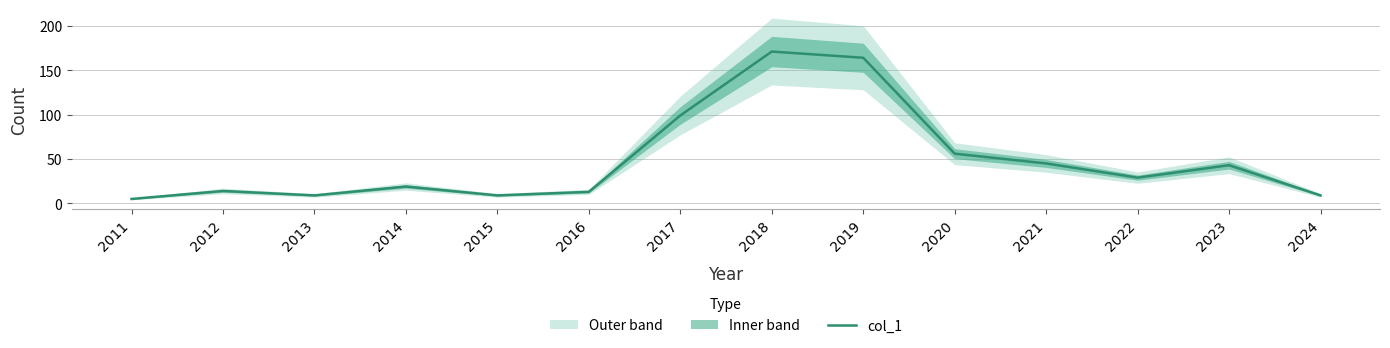

True or false: there are more than 2 points higher than both neighbors.

True